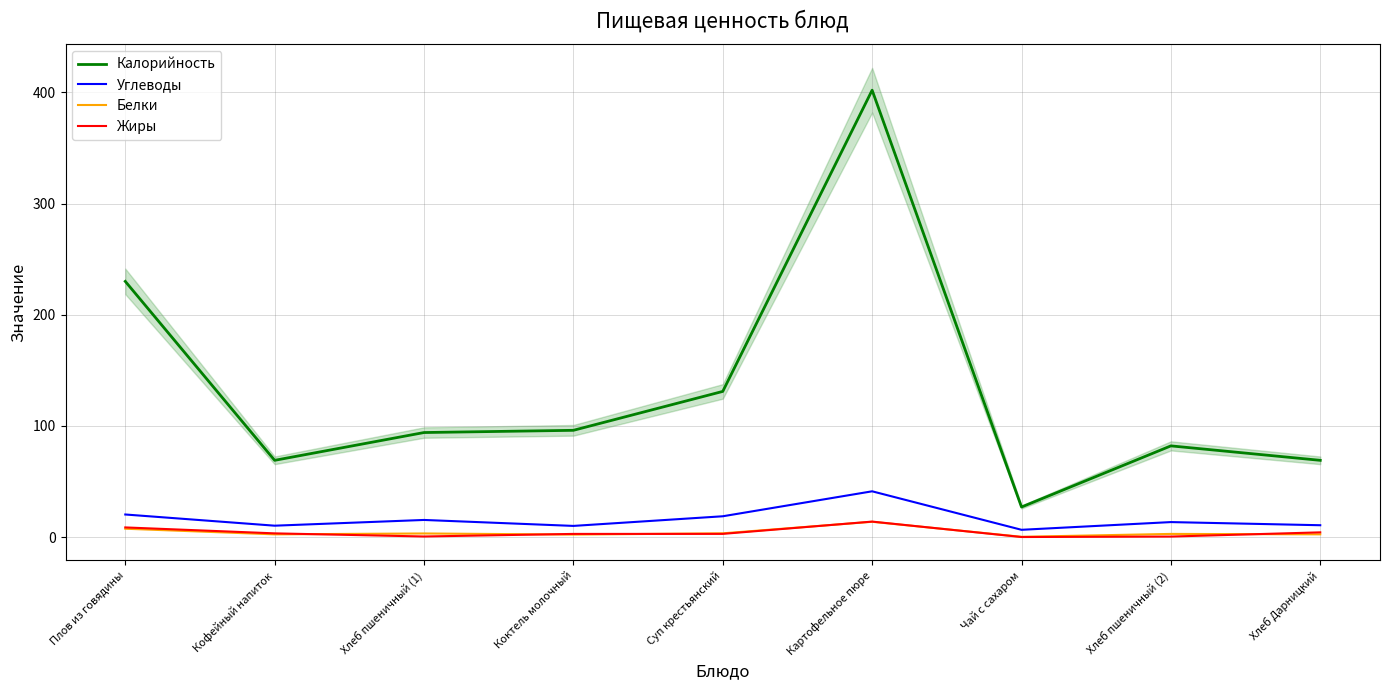

At Картофельное пюре, list the series in order from smallest to largest.

Белки, Жиры, Углеводы, Калорийность